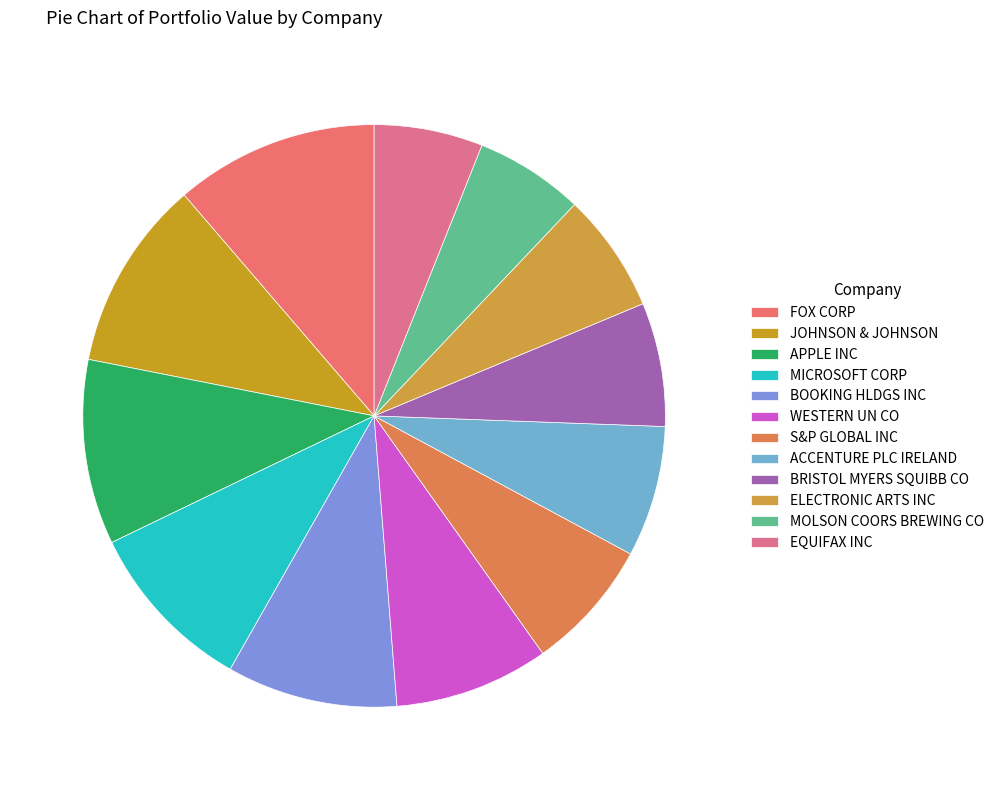

How many segments does this pie chart have?

12